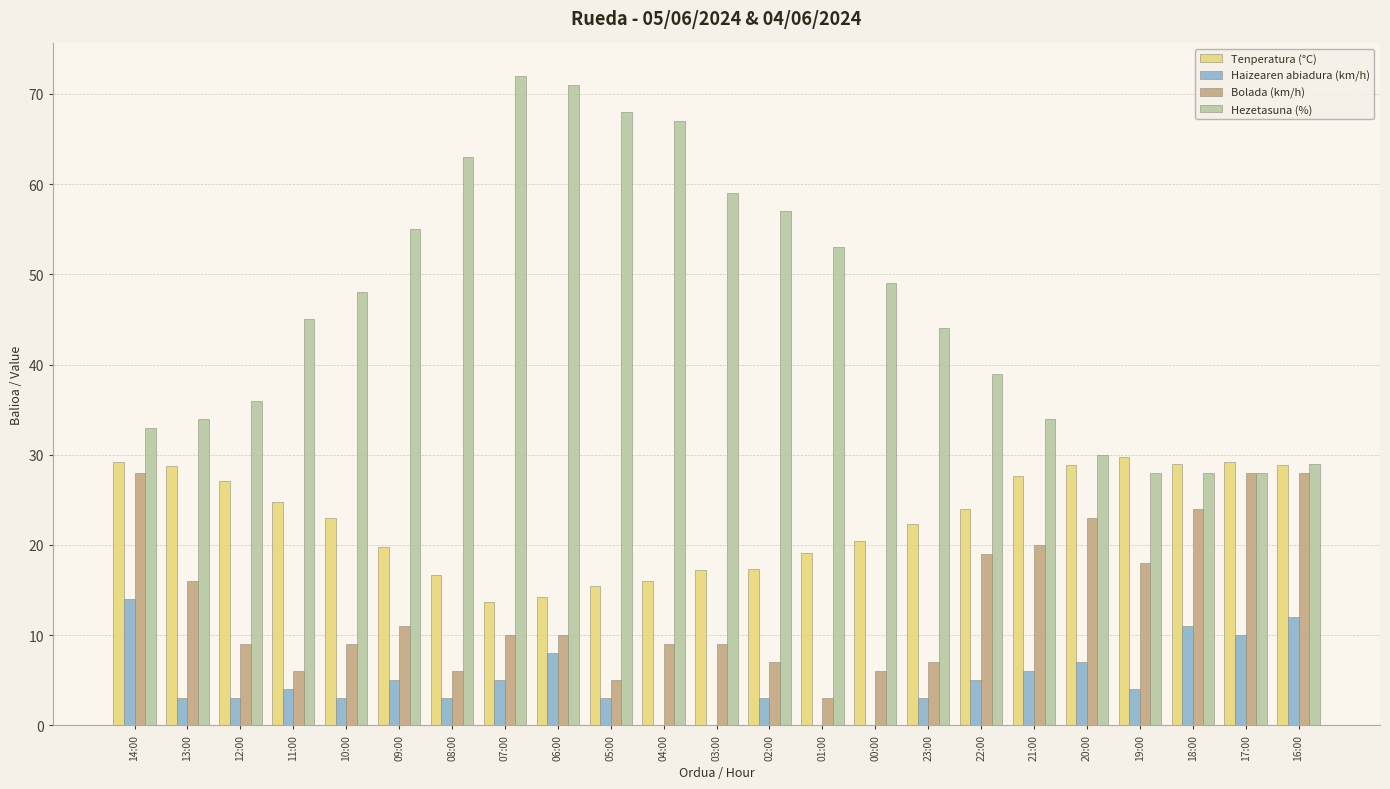

Between 11:00 and 07:00, which series saw the biggest shift?

Hezetasuna (%)